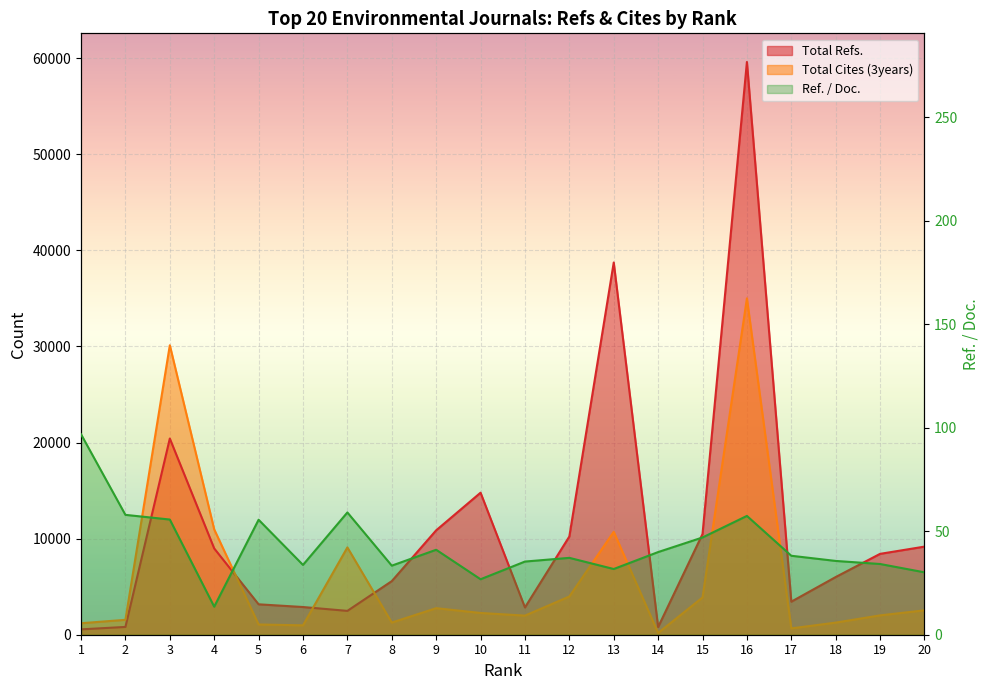

Which series has the largest range (max minus min)?

Total Refs.